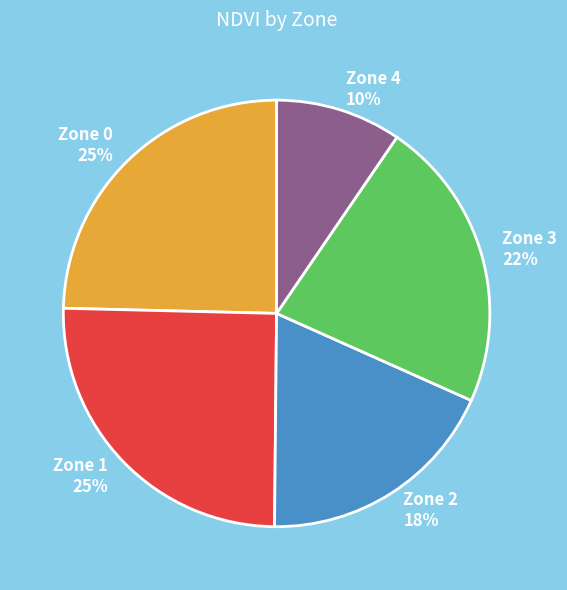

Combined, do Zone 4 10% and Zone 3 22% account for over 50%?

No